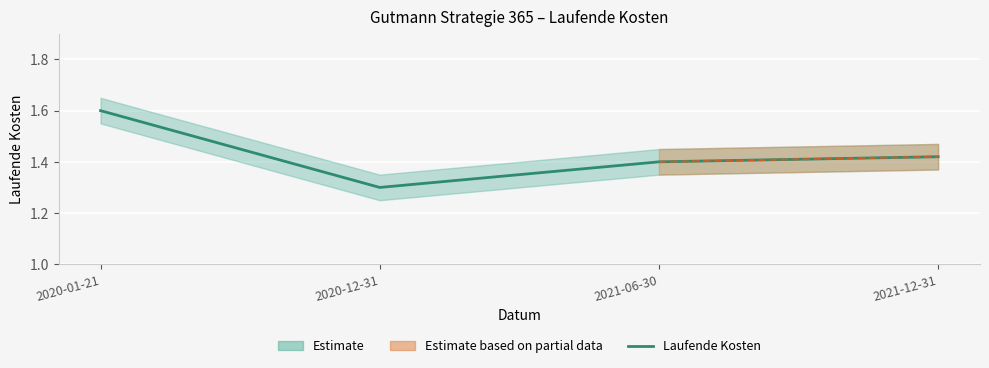

What is the greatest value displayed?

1.6